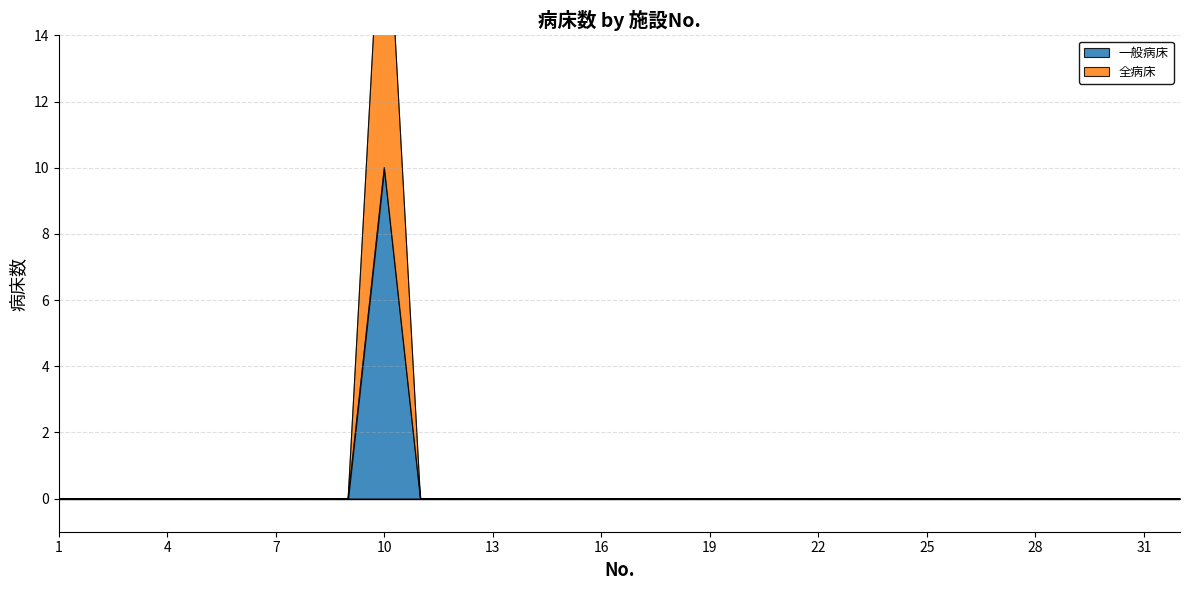

At which category is the sum across all series the highest?

10